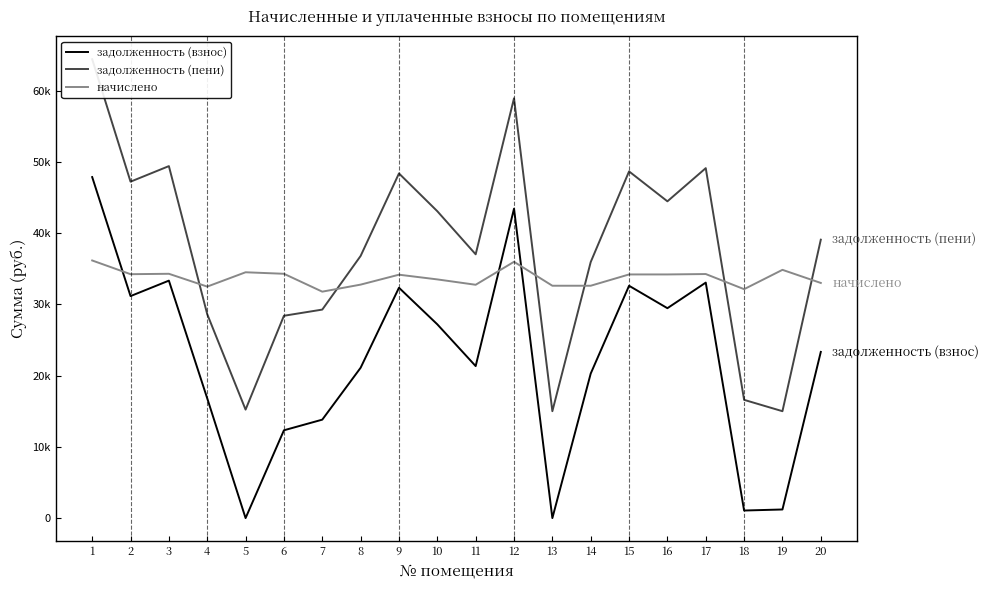

Which series has the largest range (max minus min)?

задолженность (пени)